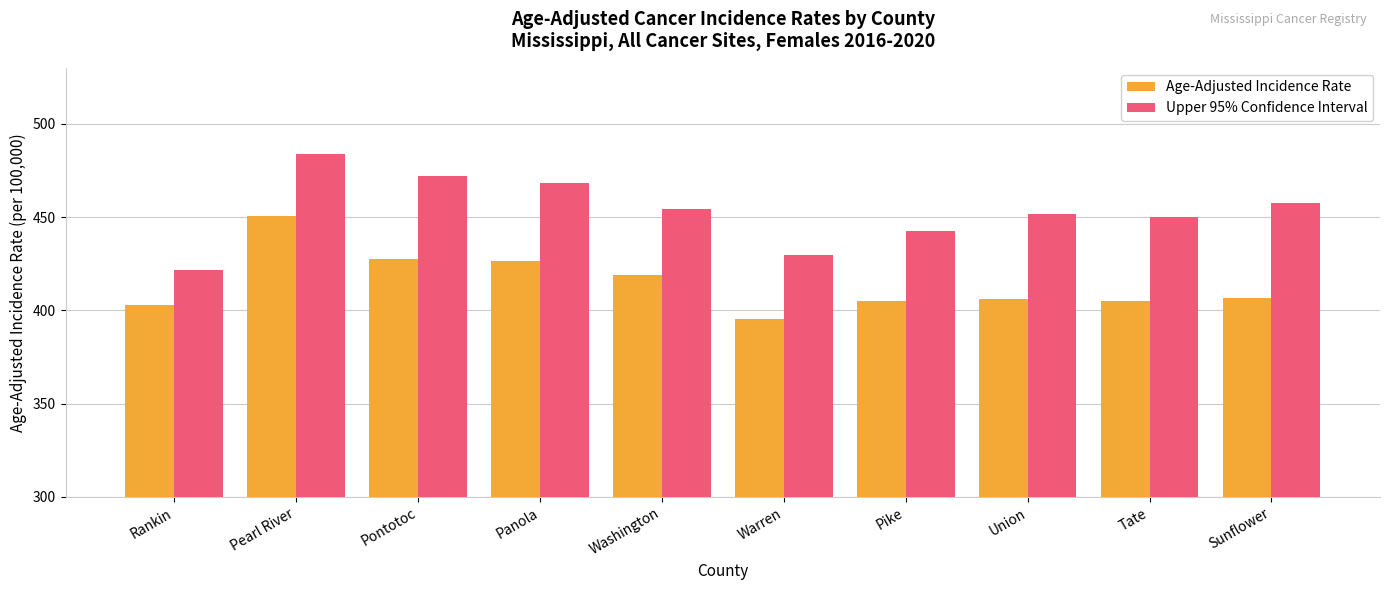

What is the label of the 9th bar from the right?

Pearl River